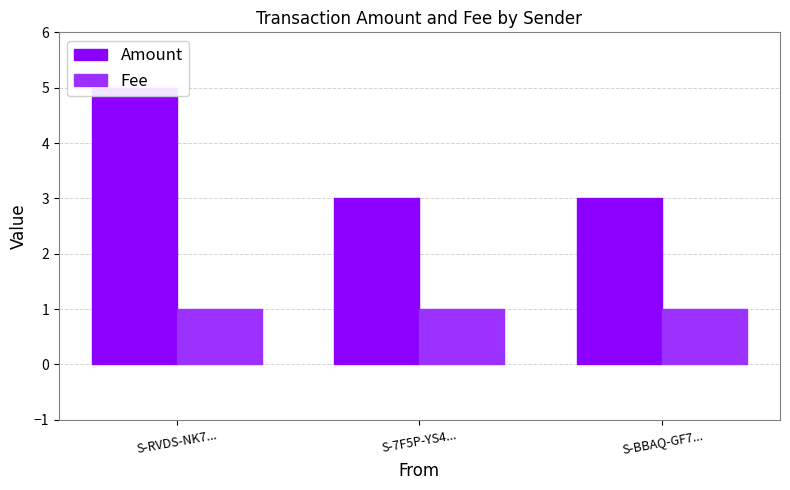

Rank the categories by Amount value from highest to lowest.

S-RVDS-NK7..., S-7F5P-YS4..., S-BBAQ-GF7...